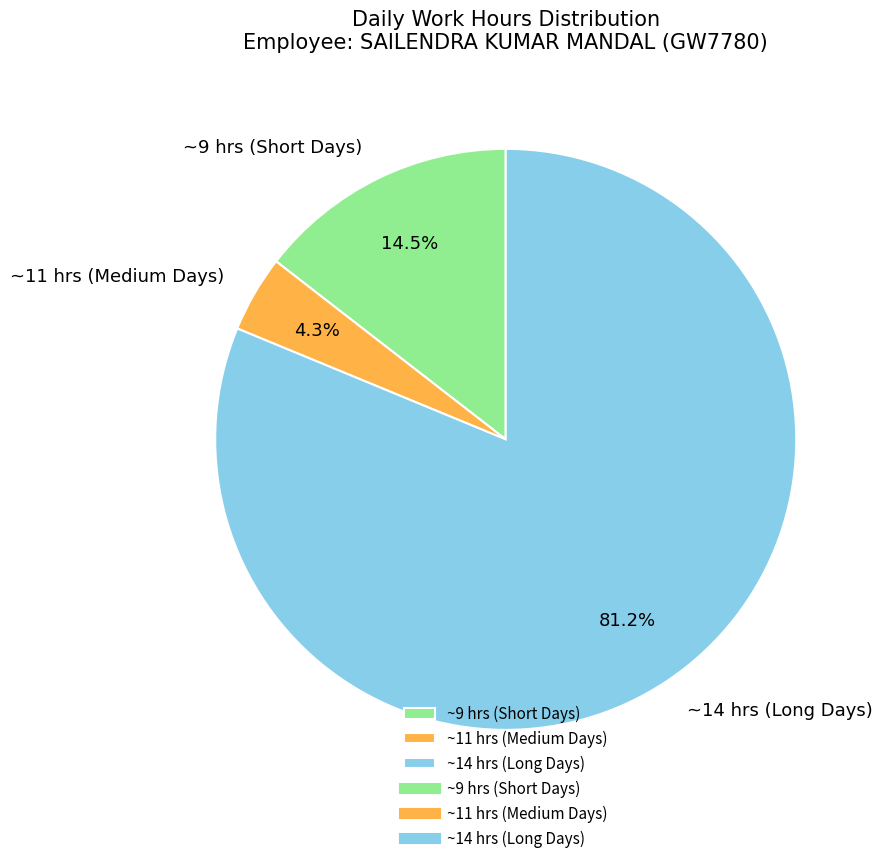

Which has a higher value, ~11 hrs (Medium Days) or ~14 hrs (Long Days)?

~14 hrs (Long Days)